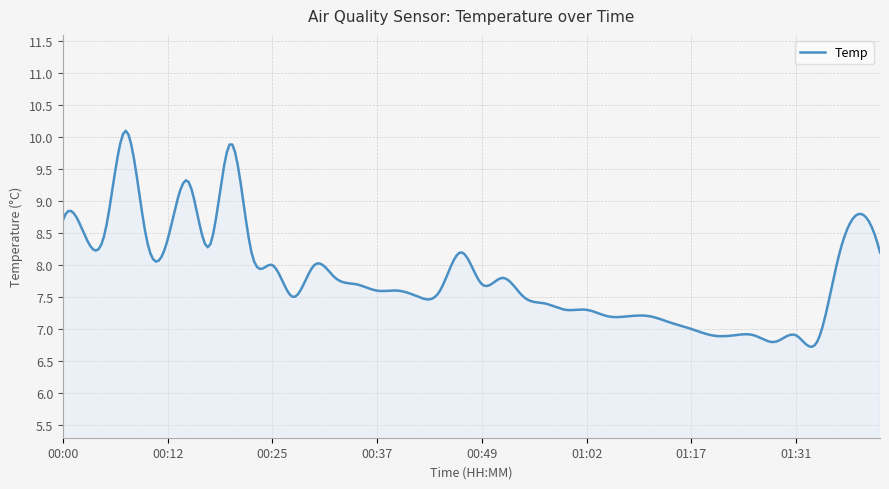

What is the minimum value shown in the chart?

6.7